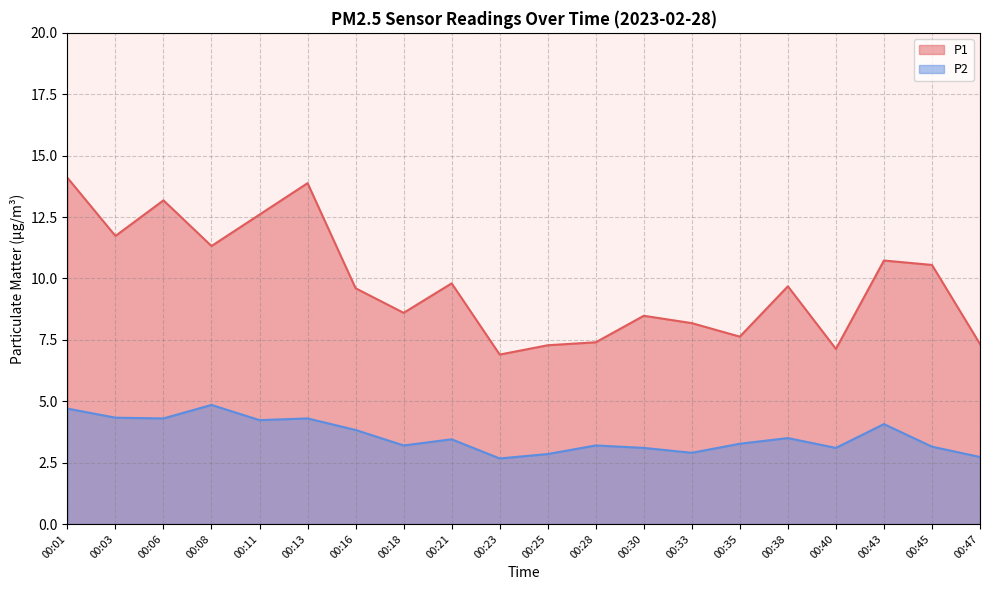

Is it true that P1 equals 7.6 at 00:35?

True